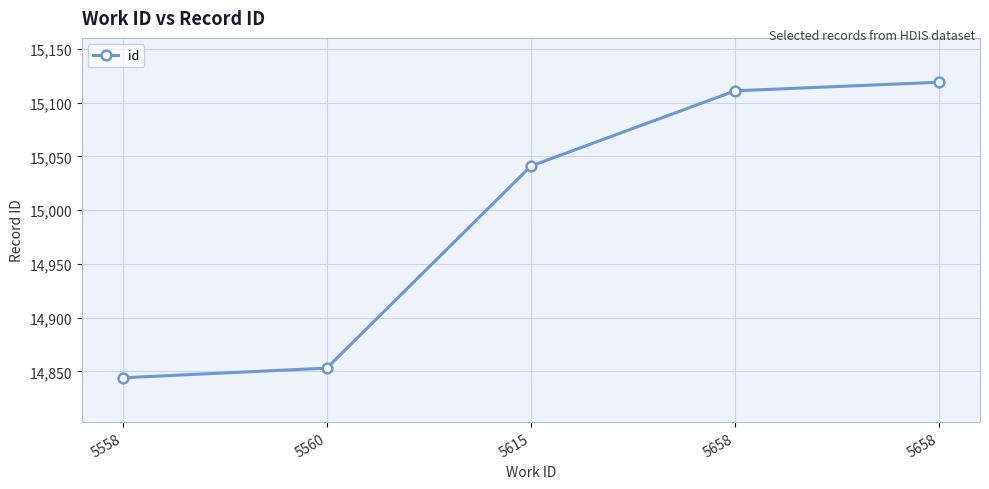

What is the difference between the values at 5558 and 5615?

197